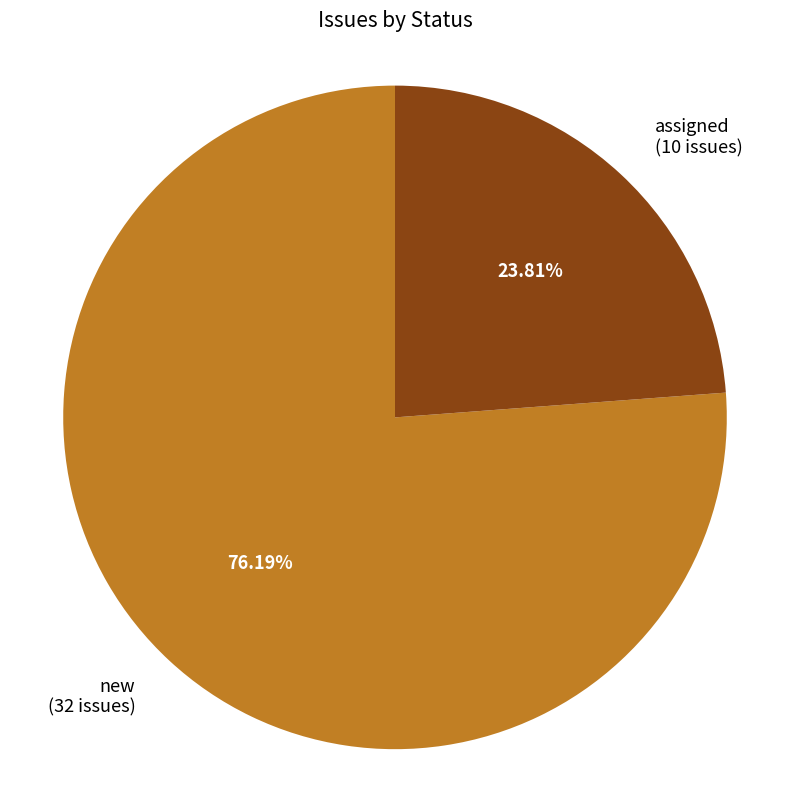

Is there a majority slice in this chart?

Yes